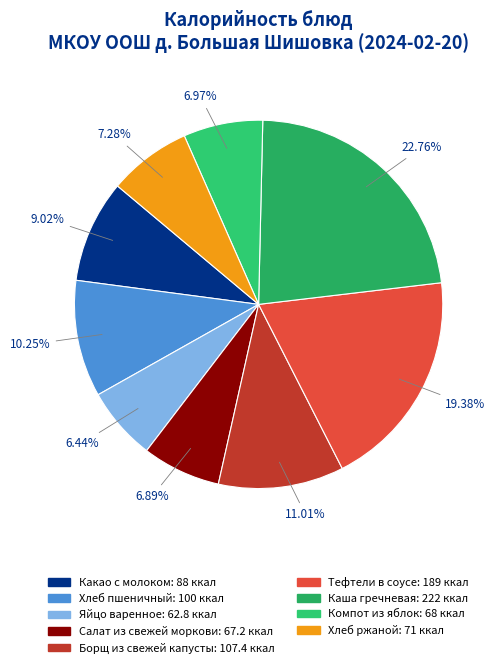

What is the largest slice in the pie chart?

Каша гречневая